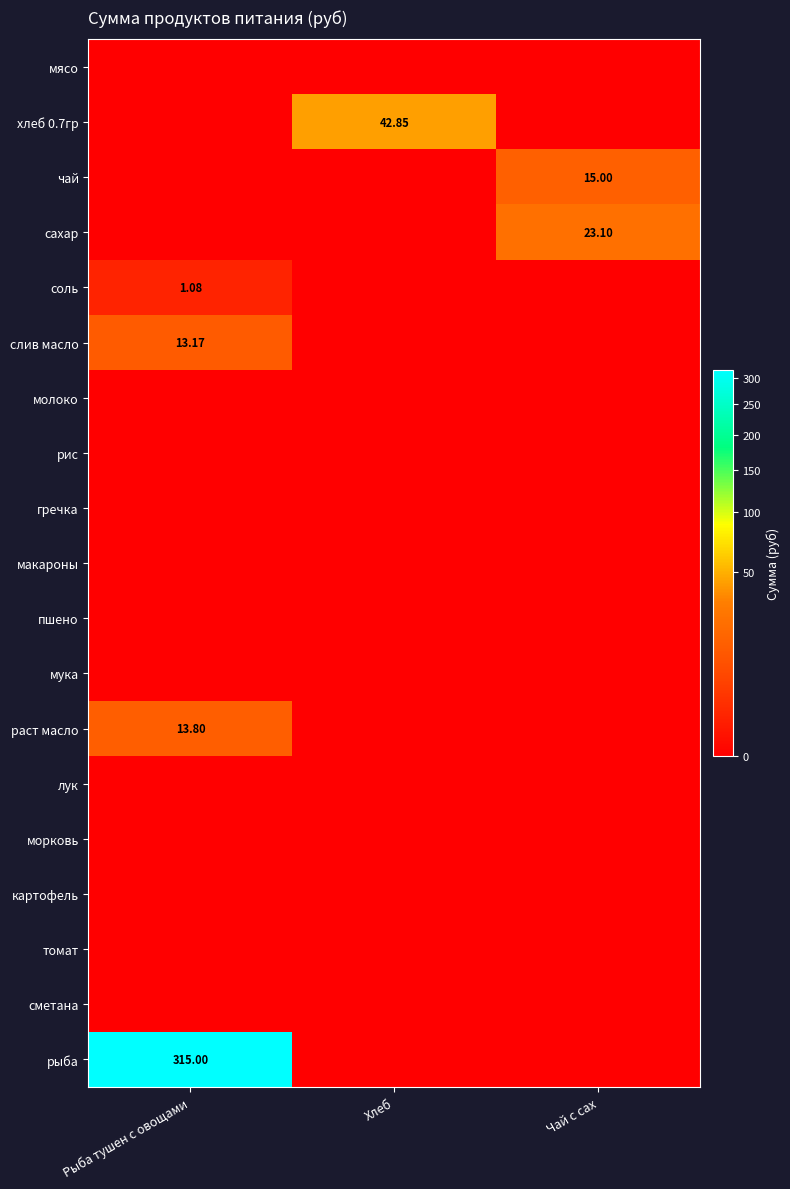

Rank the categories by картофель value from lowest to highest.

Рыба тушен с овощами, Хлеб, Чай с сах